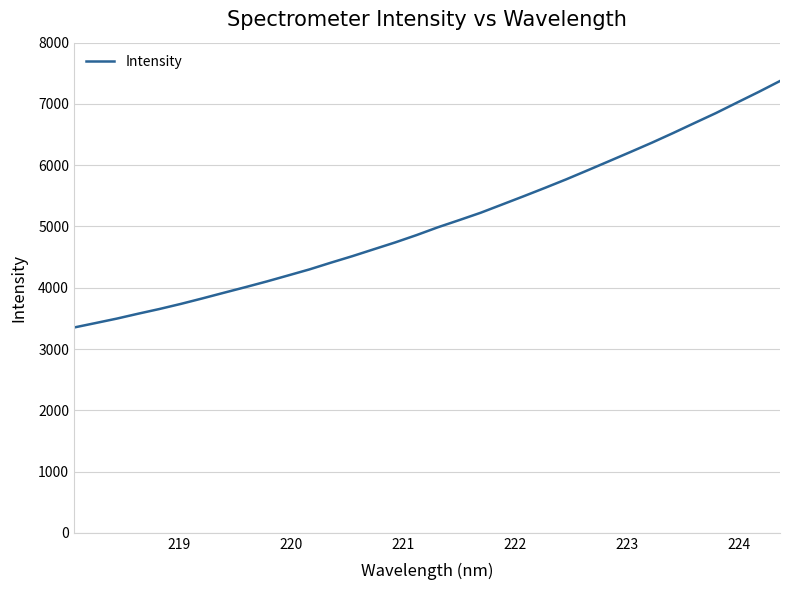

What is the difference between the maximum and minimum values?

4023.7